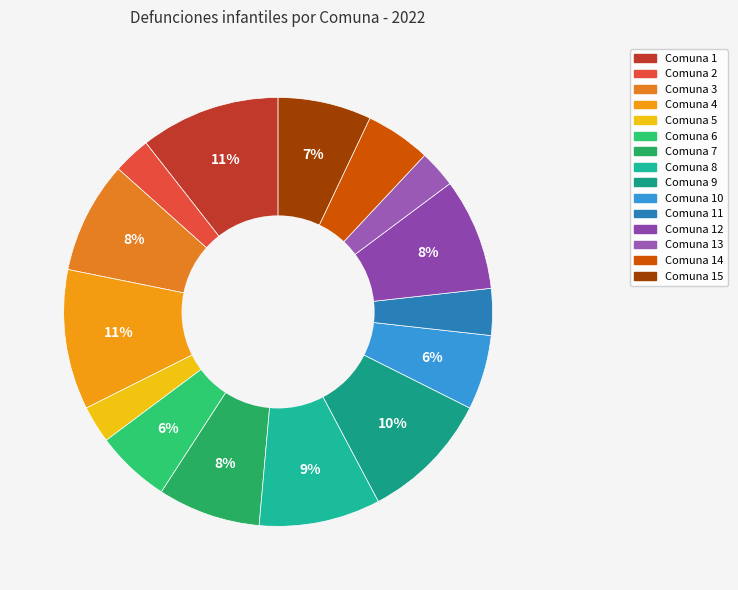

Rank the categories by value from highest to lowest.

1, 4, 9, 8, 3, 12, 7, 15, 6, 10, 14, 11, 2, 5, 13